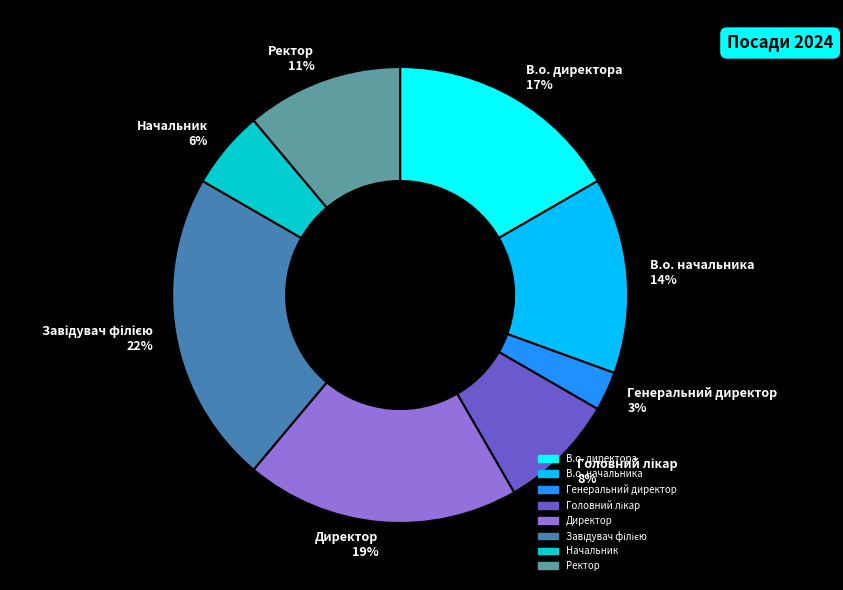

Does В.о. начальника account for over 50% of the chart?

No